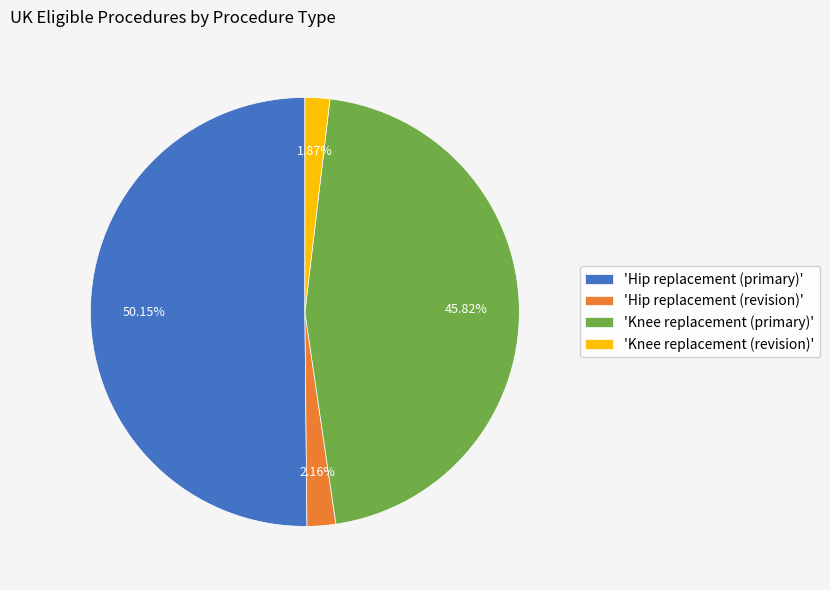

Approximately how many times larger is the value at 'Hip replacement (primary)' compared to 'Hip replacement (revision)'?

23.2